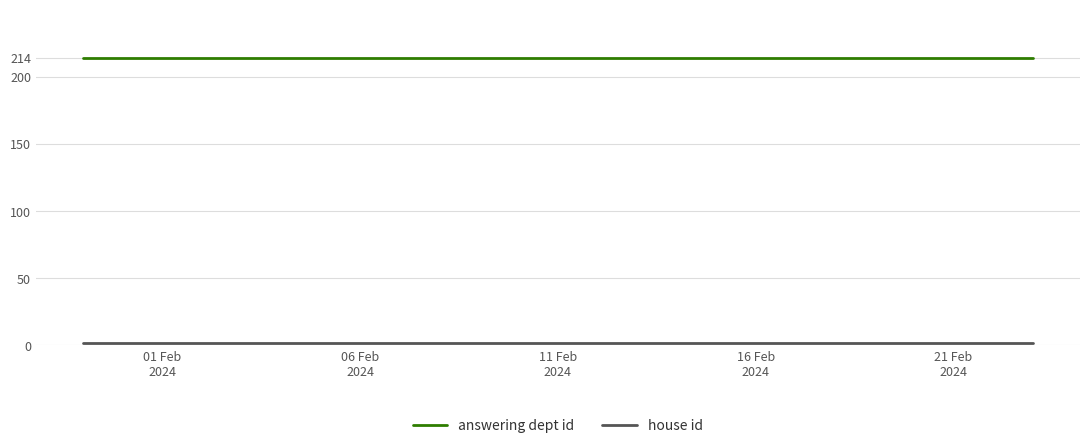

Rank the series by their average value, from lowest to highest.

house id, answering dept id